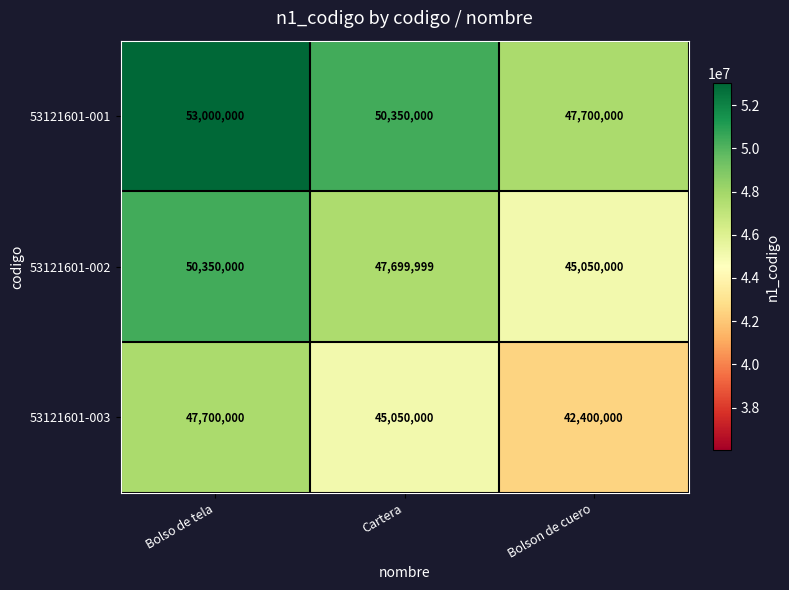

What is the difference between the maximum and minimum values in the 53121601-001 series?

5300000